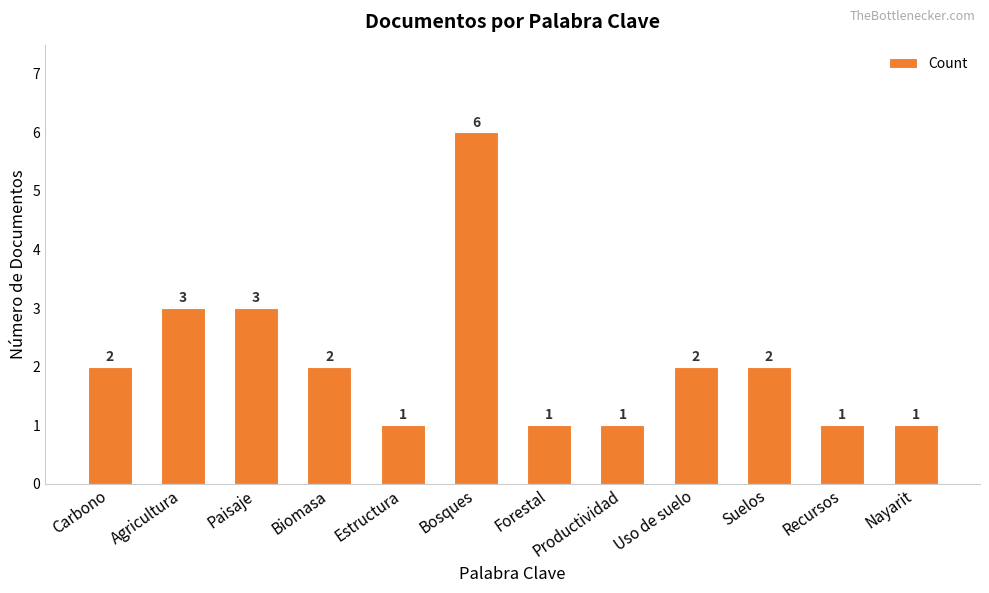

What is the value of the 3rd bar from the left?

3